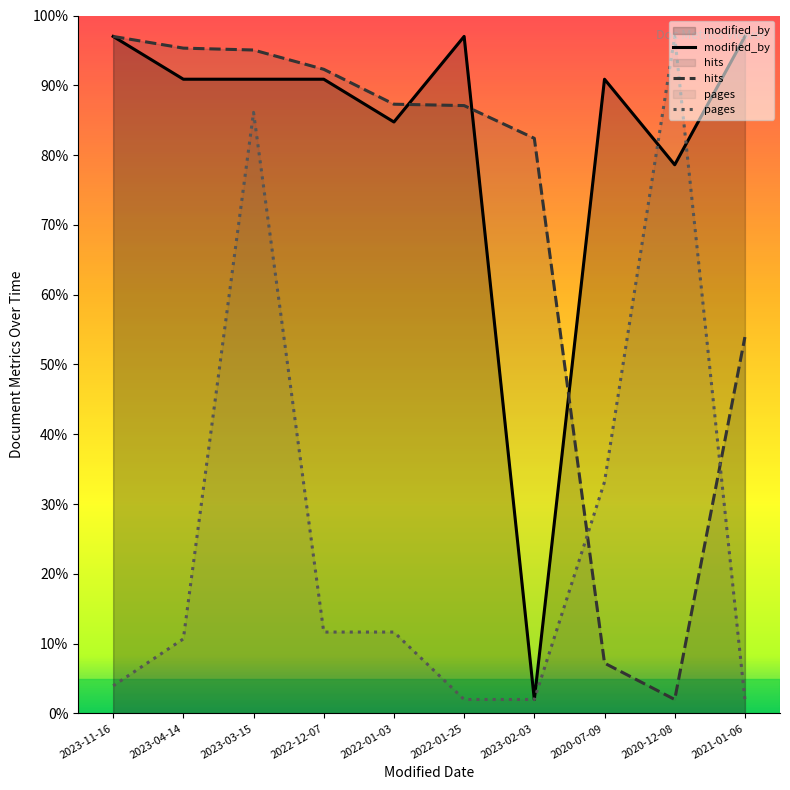

Rank the series at 2022-12-07 from lowest to highest value.

pages, modified_by, hits